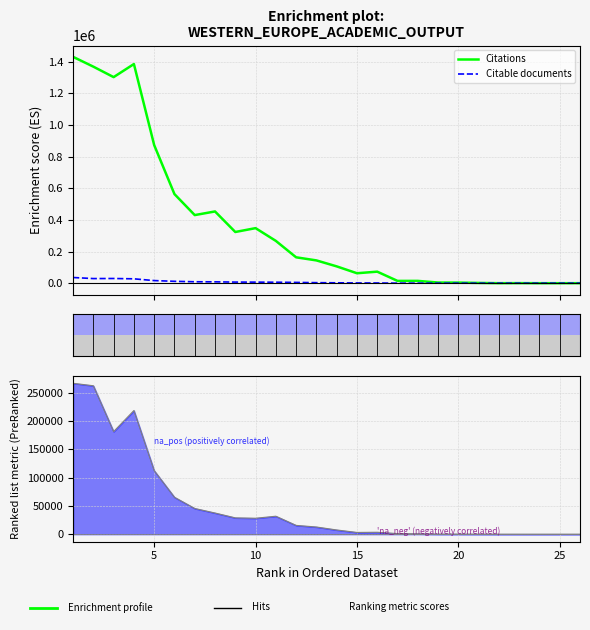

What is the highest value of the Citations series?

1431079